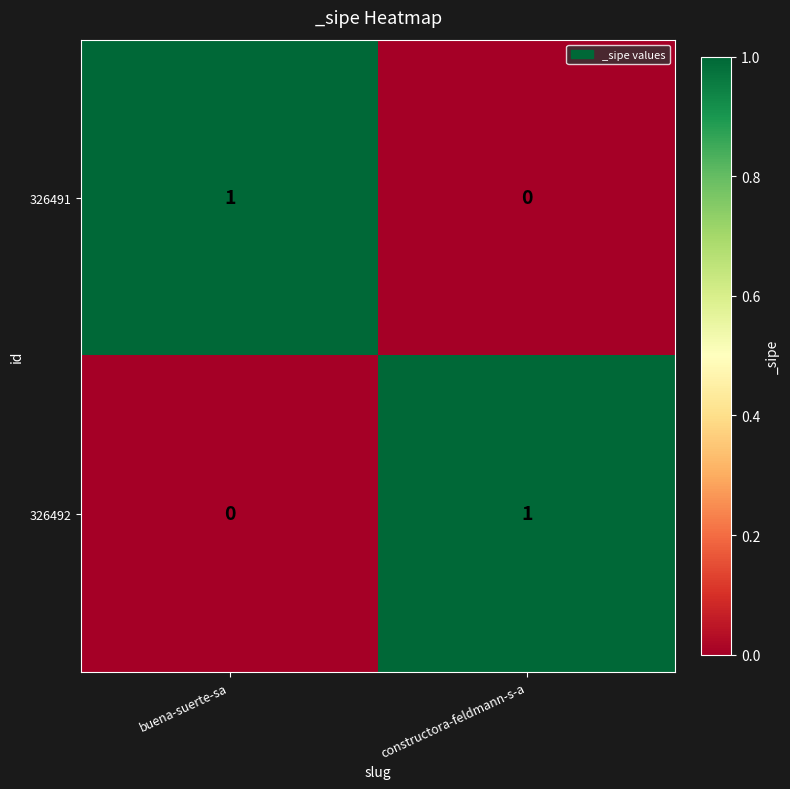

At which label is 326492 closest to 0?

buena-suerte-sa